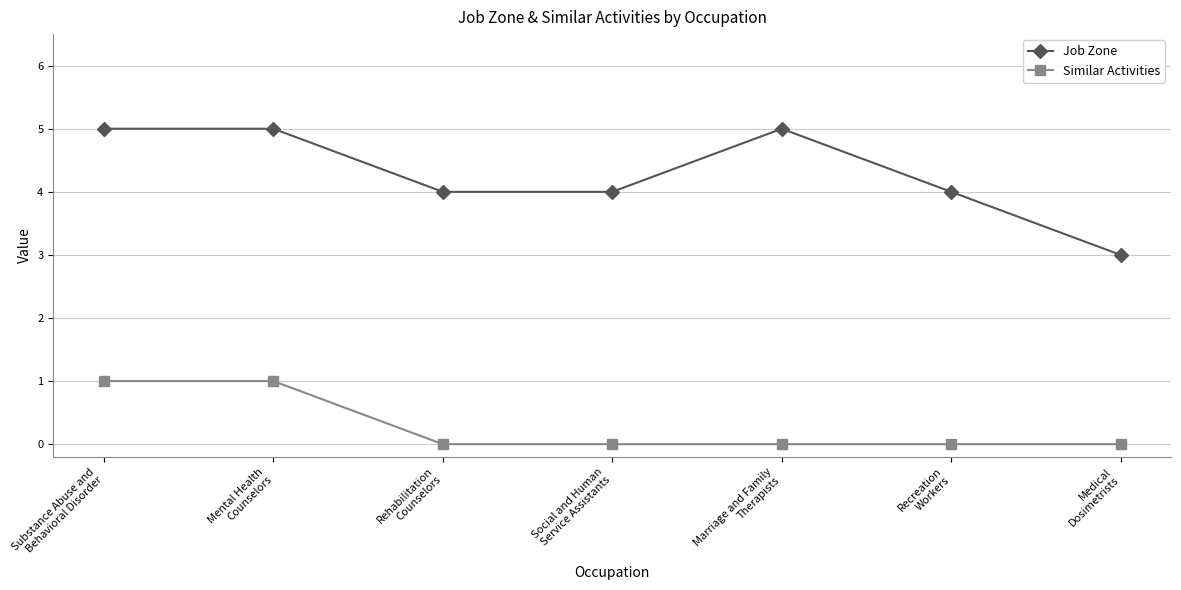

Reading left to right, transcribe all the data shown in this chart.

Job Zone: 5	5	4	4	5	4	3
Similar Activities: 1	1	0	0	0	0	0